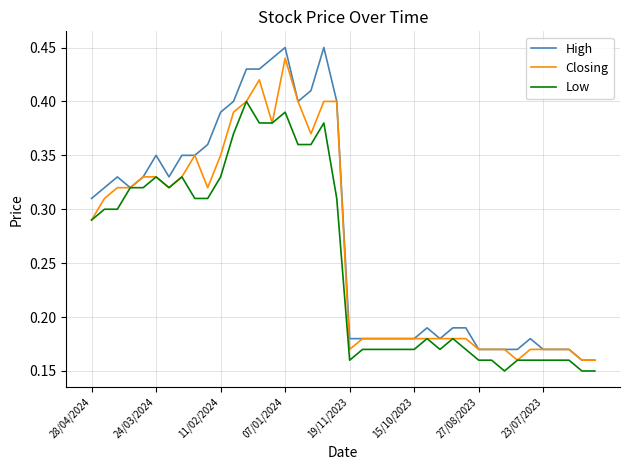

List the series in order of their overall mean, highest first.

High, Closing, Low